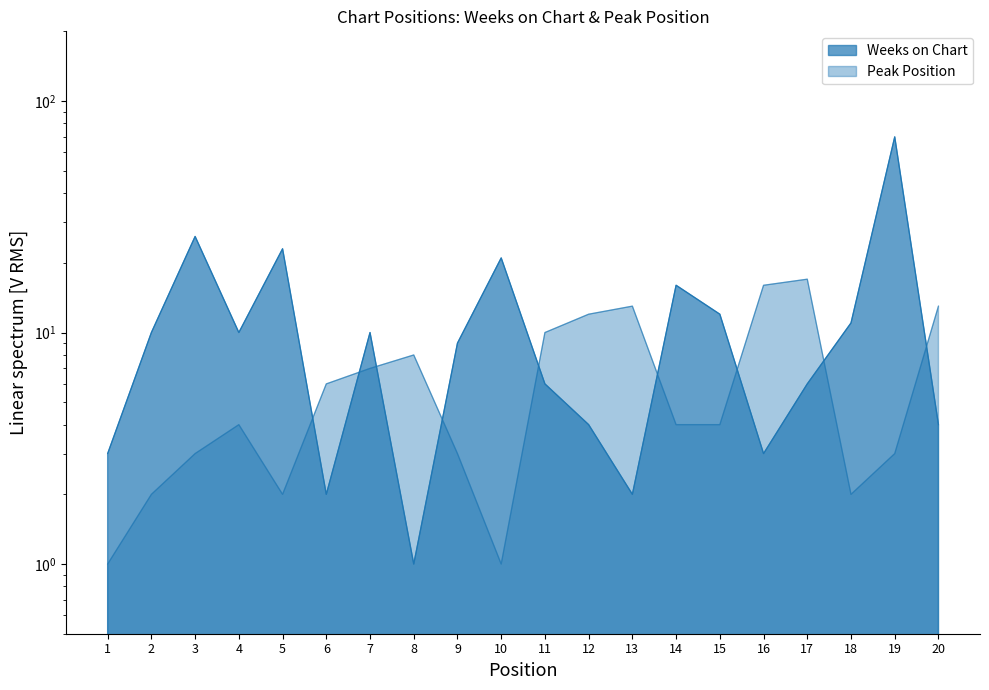

Rank the series at 12 from lowest to highest value.

Weeks on Chart, Peak Position